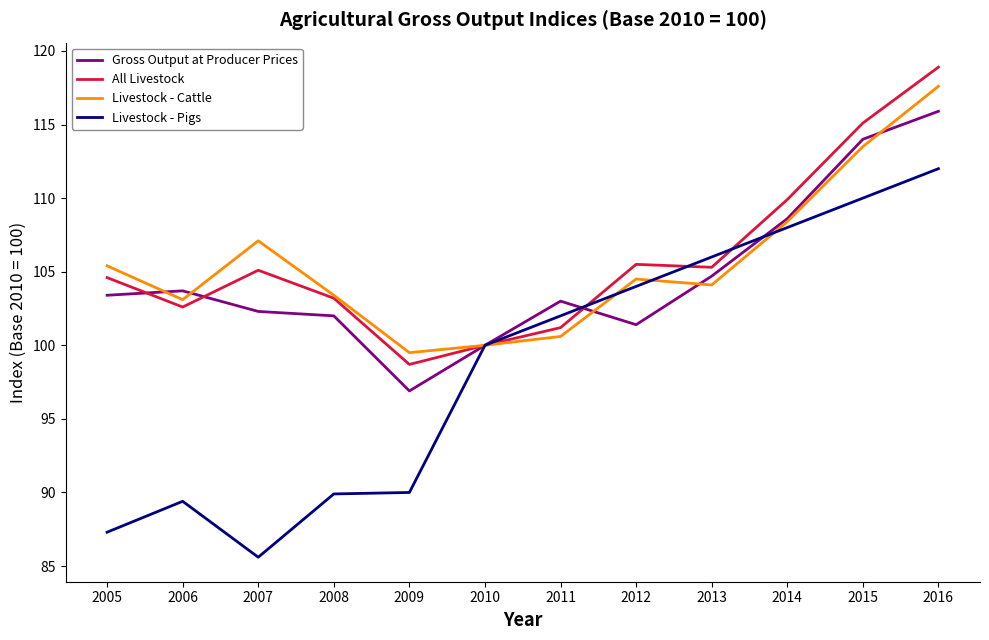

What is the difference between the maximum and second lowest values in the Livestock - Cattle series?

17.6